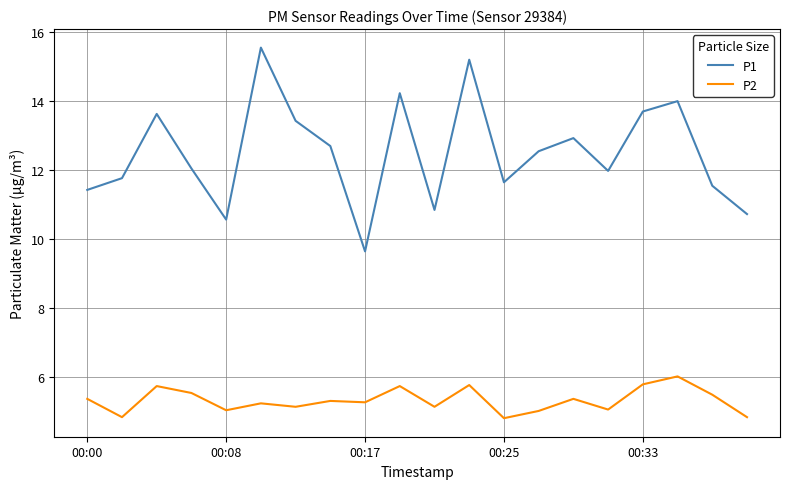

What is the difference between the maximum and minimum values in the P2 series?

1.2